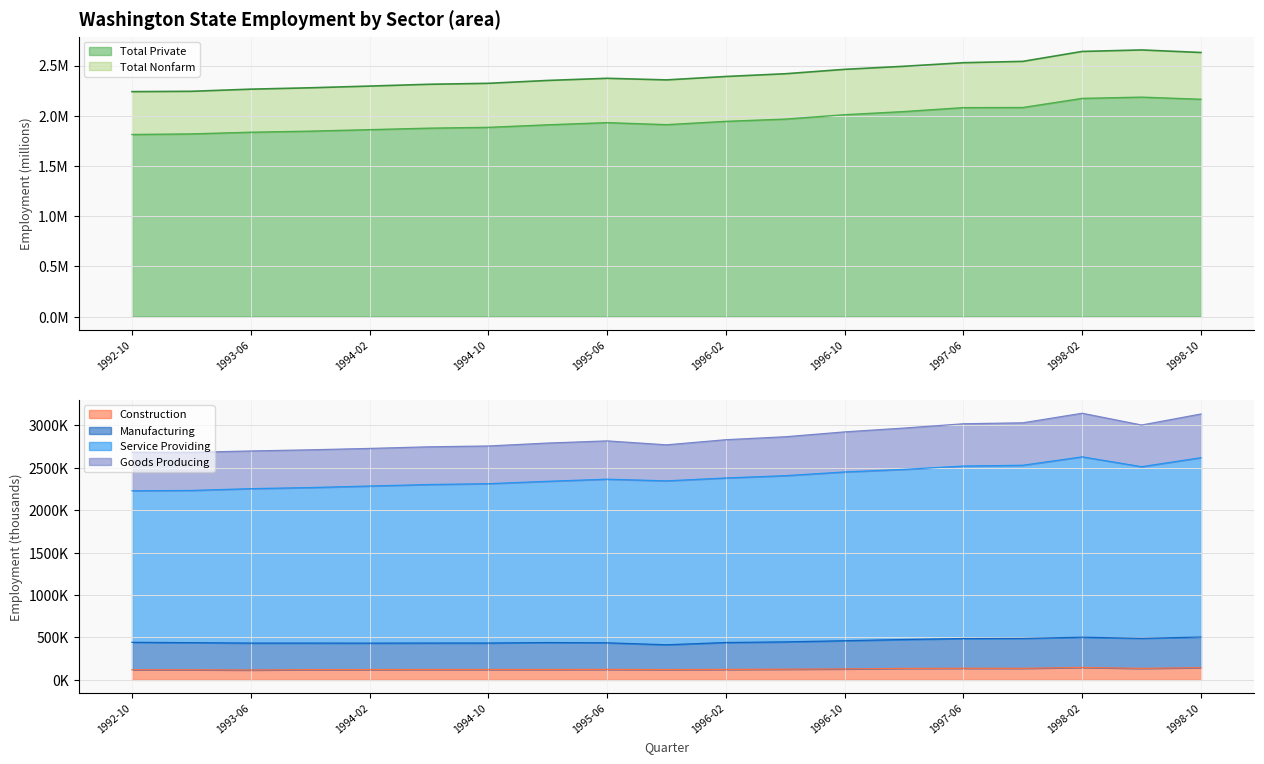

At which category does Total Nonfarm reach its first local valley?

1995-10